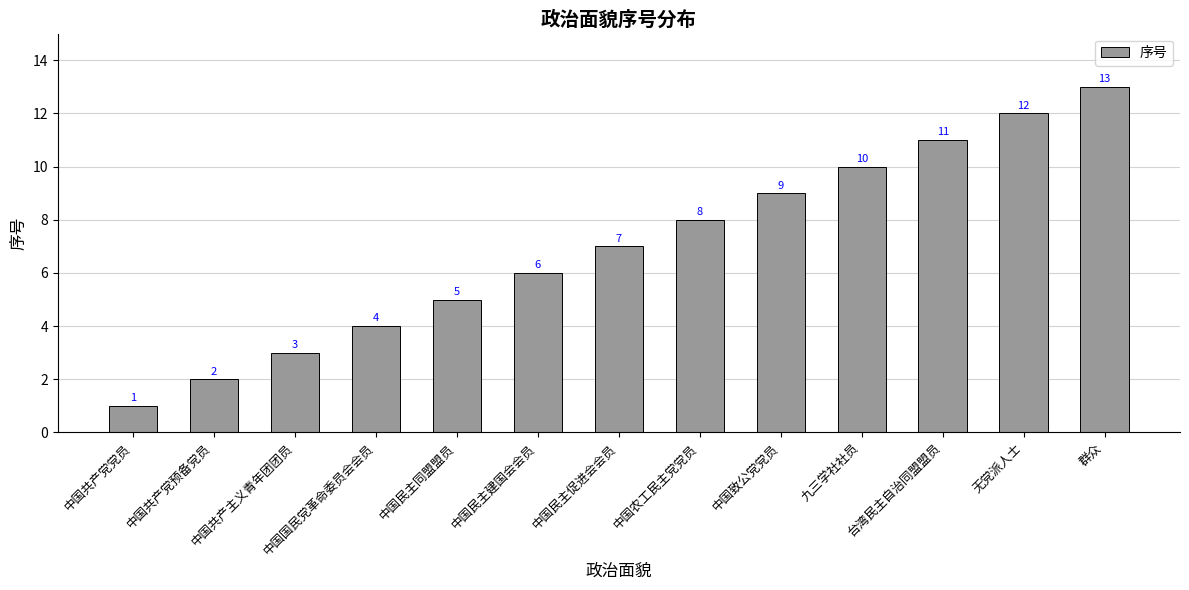

True or false: the data shows 5 at 九三学社社员.

False